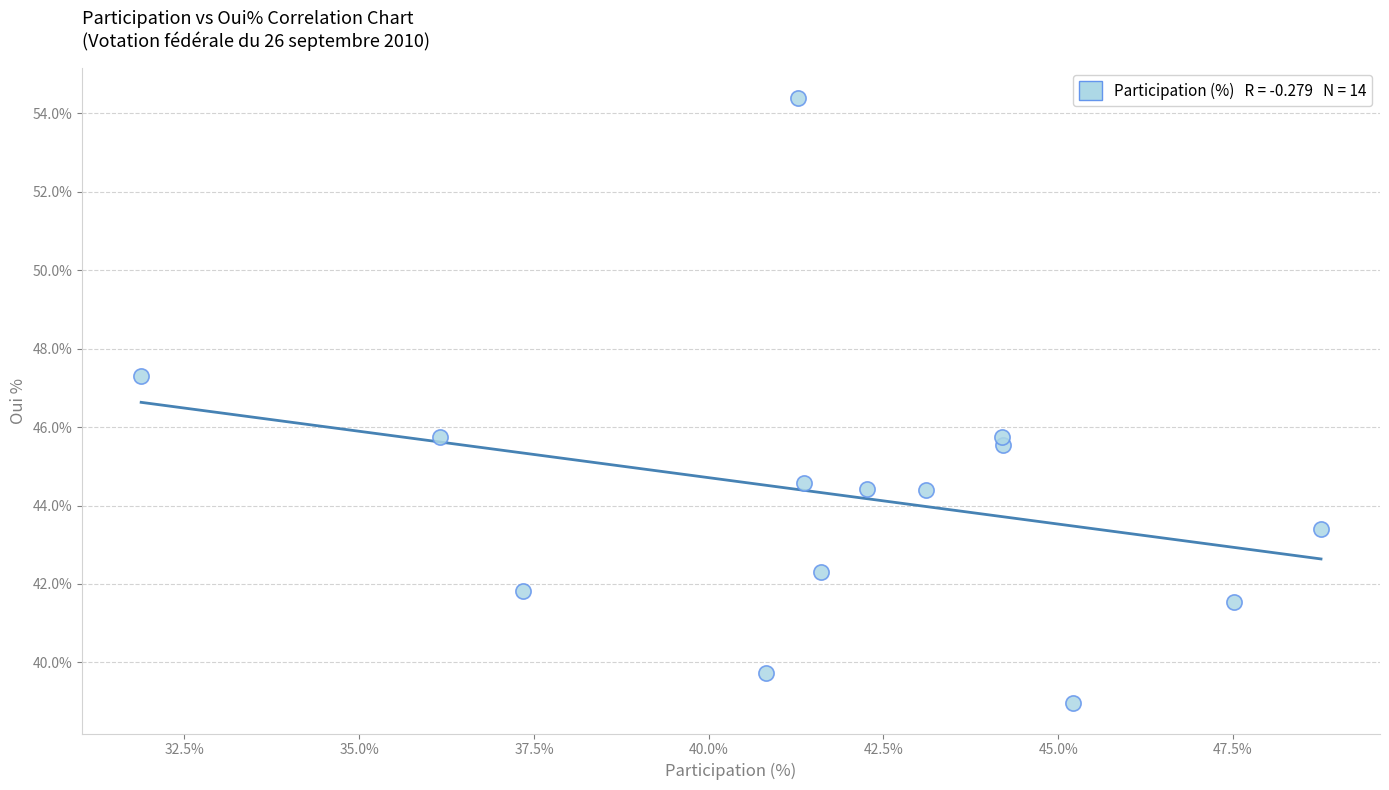

What is the range of Y values (max minus min)?

15.4